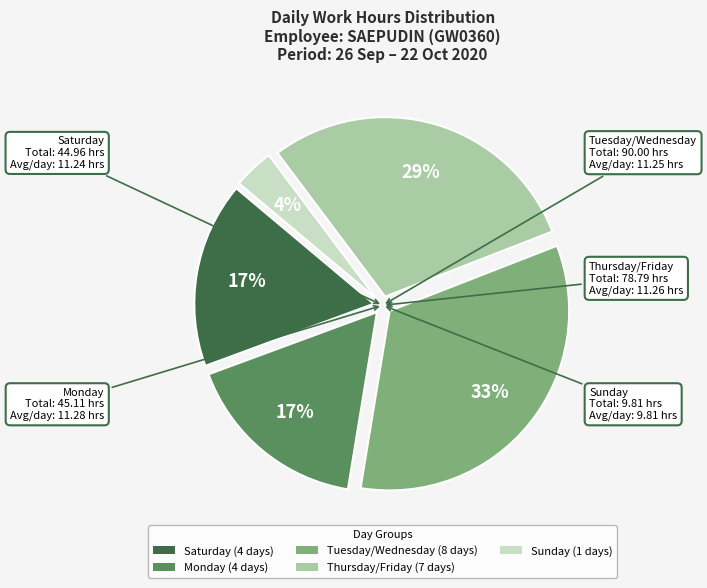

Does any single category account for the majority?

No